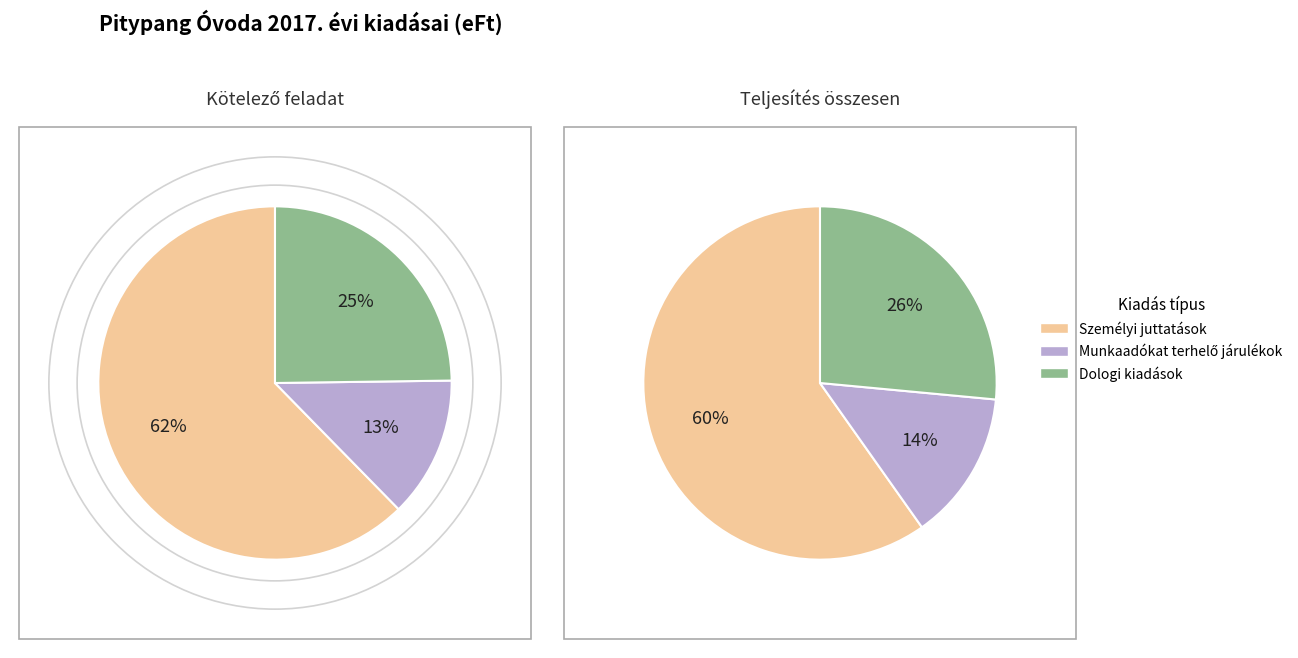

To the nearest percent, what portion does Munkaadókat terhelő járulékok represent?

14%